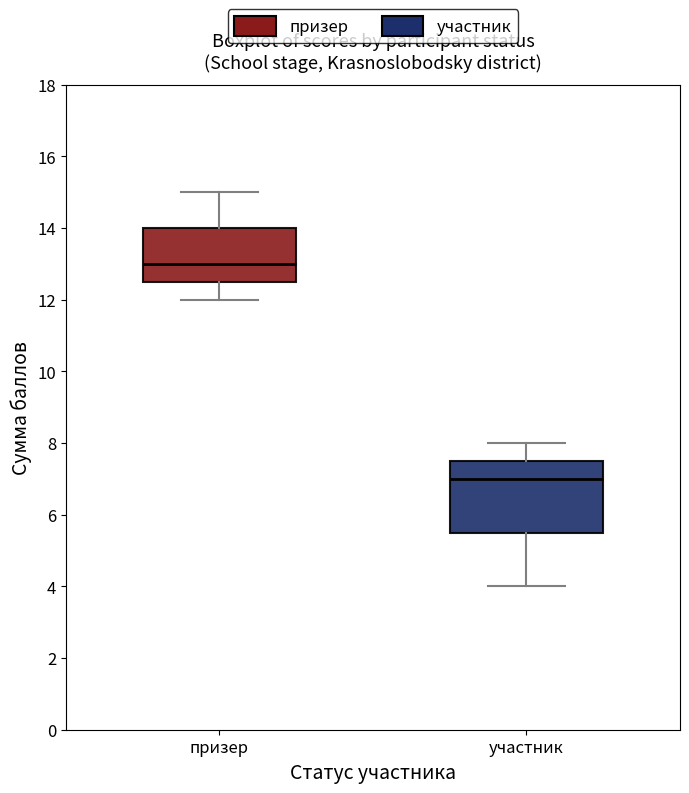

Reading left to right, transcribe this box plot: for each box, give where its median line is, the range the box spans, and where its two whiskers end, as read against the y-axis. The values are not printed on the chart, so give them approximately, as read against the axis.

призер: median 13.0, box 12.6 to 14.0, whiskers 12.0 to 15.0
участник: median 7.0, box 5.6 to 7.6, whiskers 4.0 to 8.0